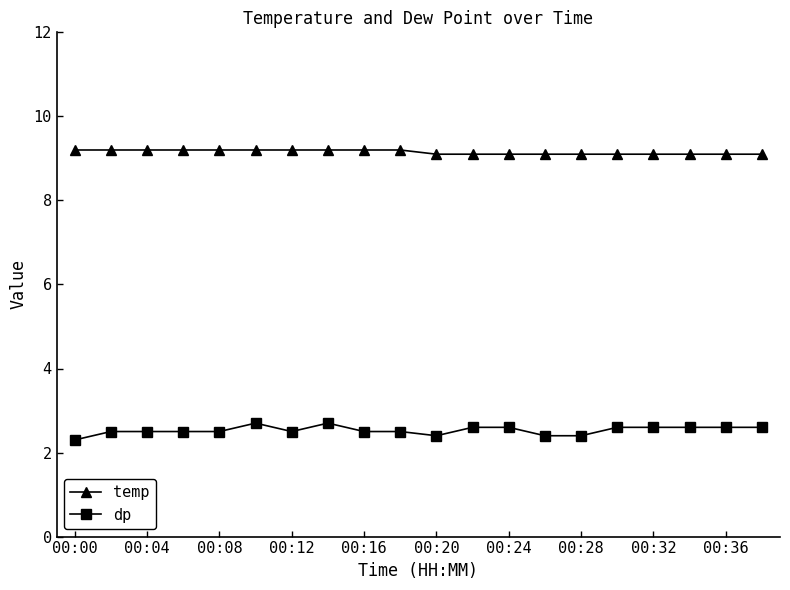

True or false: dp and temp intersect in this chart.

False